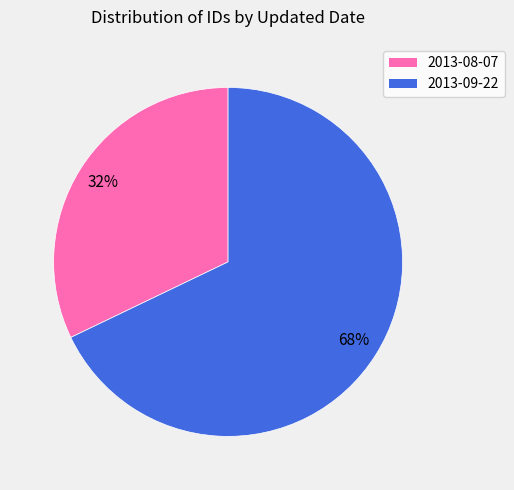

How many slices are in this pie chart?

2